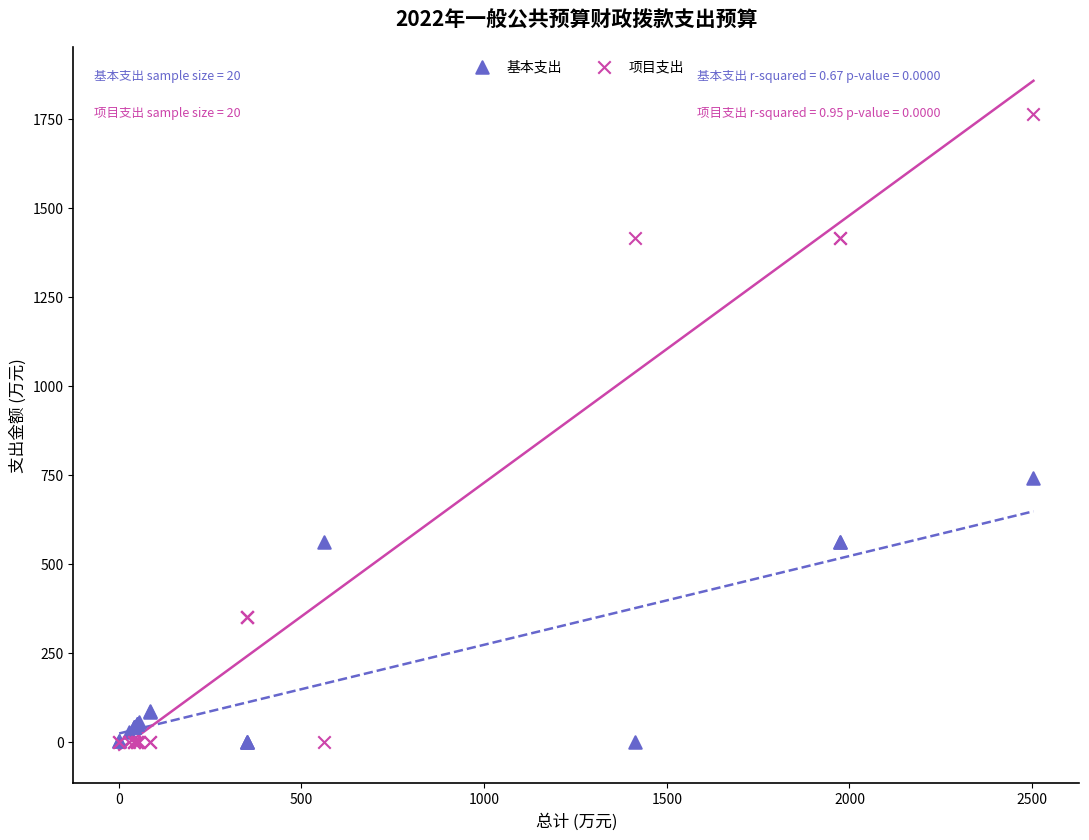

Which series reaches the maximum Y coordinate?

项目支出